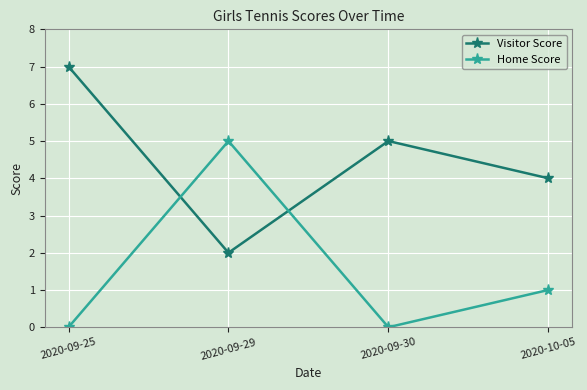

The Visitor Score series shows 0 at 2020-09-29. True or false?

False